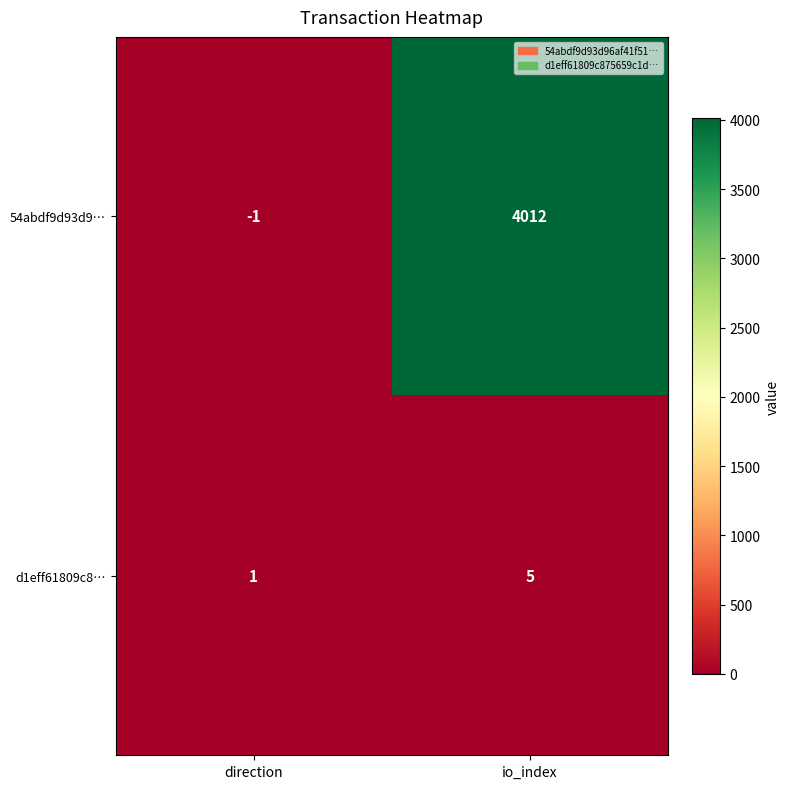

At how many categories does at least one series exceed 2962?

1